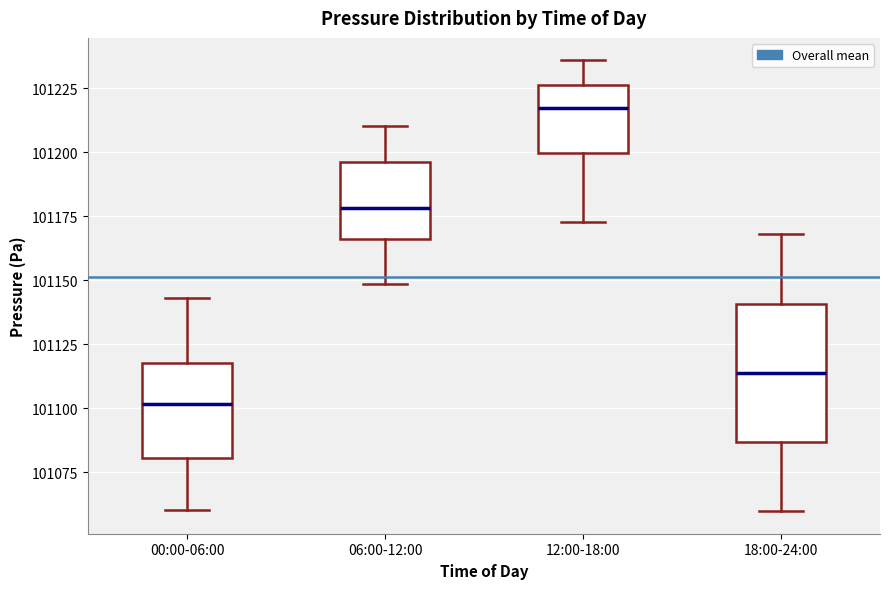

Comparing the boxes themselves (not the whiskers), which one is the tallest?

18:00-24:00